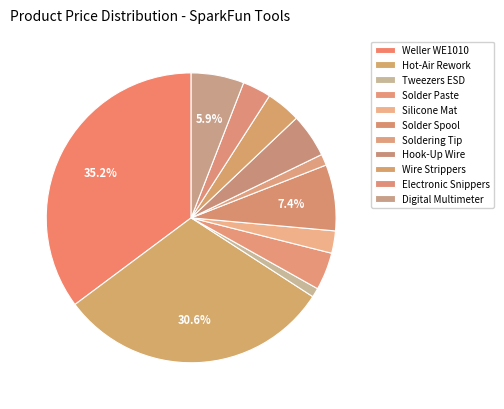

Count the number of slices in the pie.

11